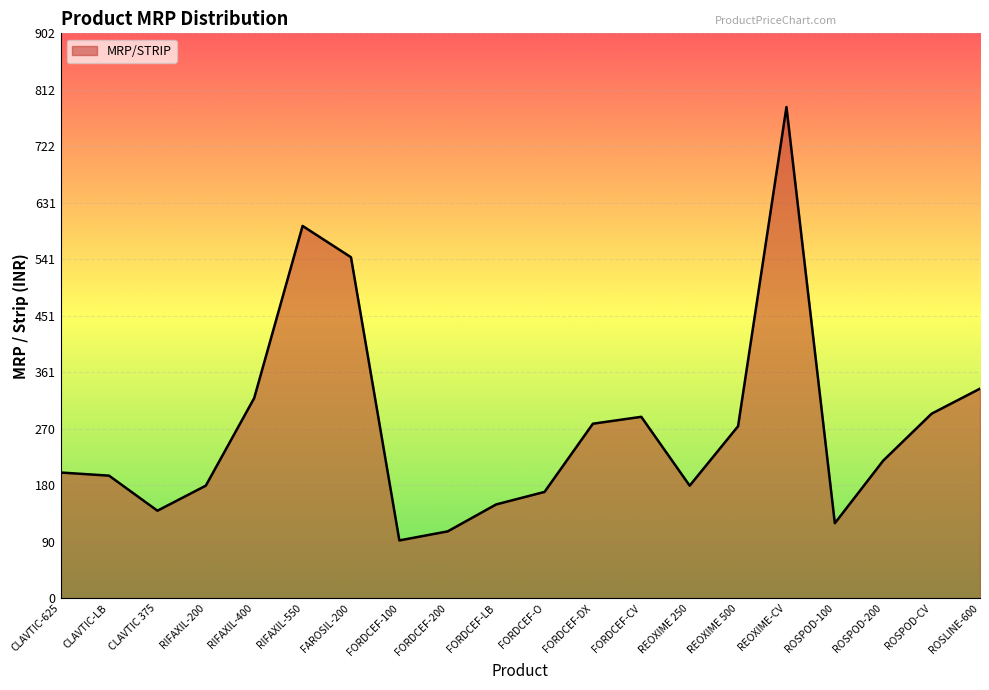

True or false: the data shows 595.0 at RIFAXIL-550.

True